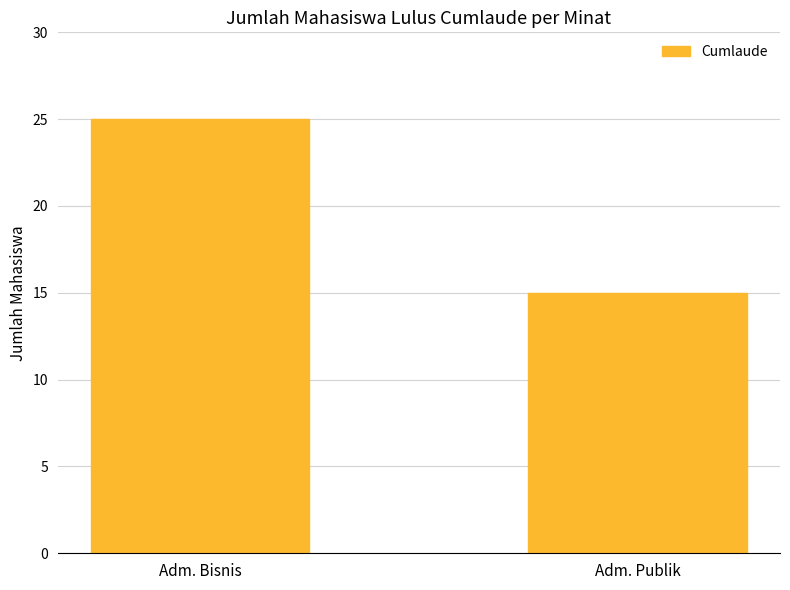

What is the sum of the values at Adm. Publik and Adm. Bisnis?

40